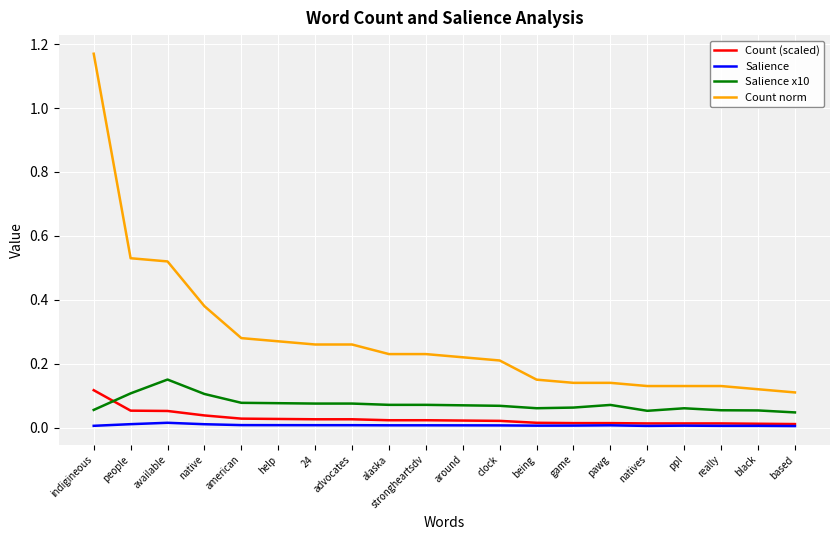

Is it true that Count (scaled) equals 0.0 at help?

True